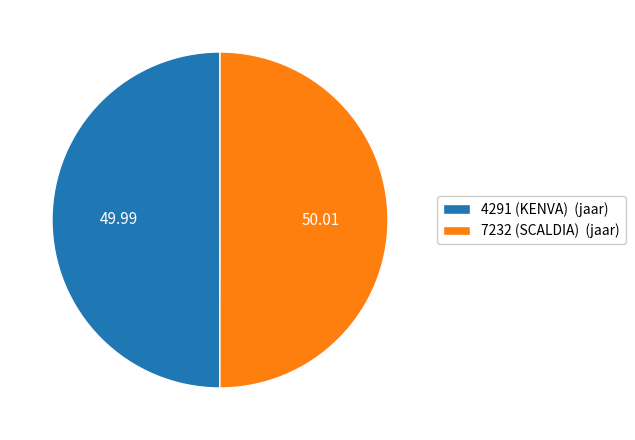

Combined, do 7232 (SCALDIA) (jaar) and 4291 (KENVA) (jaar) account for over 50%?

Yes